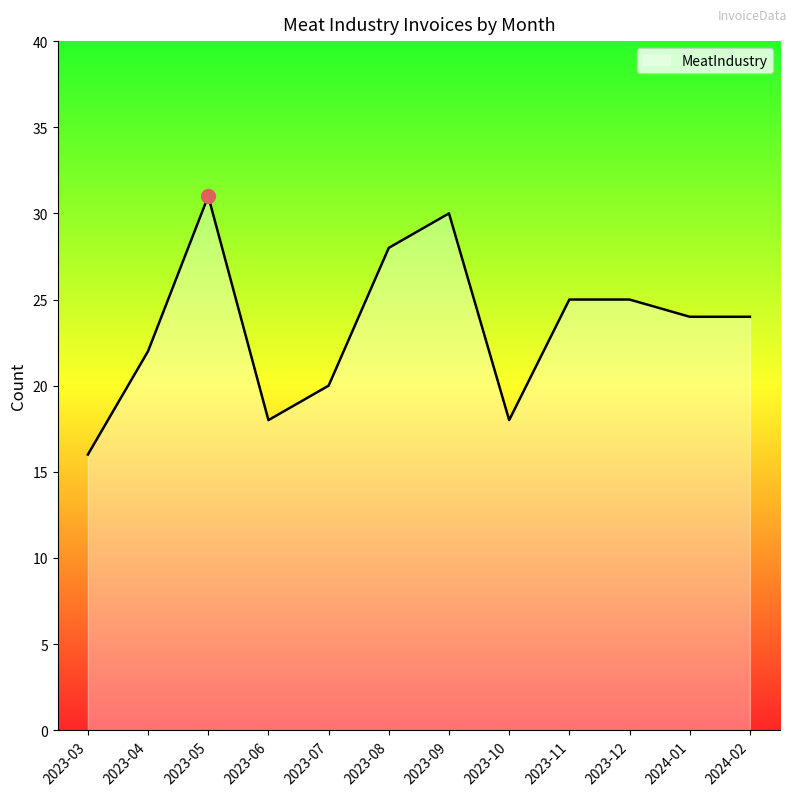

How many lines are shown in the chart?

1